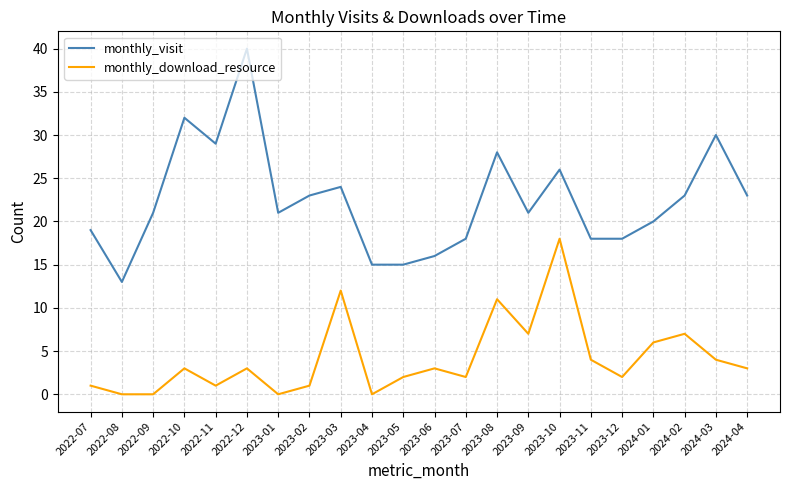

Between 2022-09 and 2023-12, which series saw the biggest shift?

monthly_visit